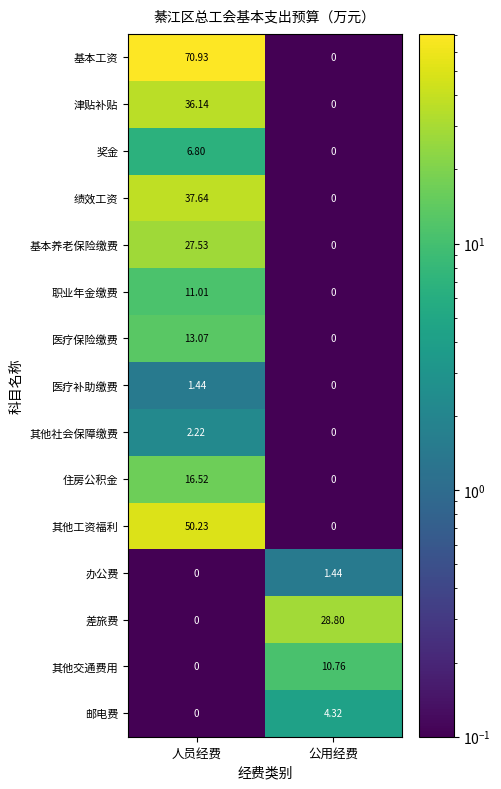

How many categories are shown in the chart?

2